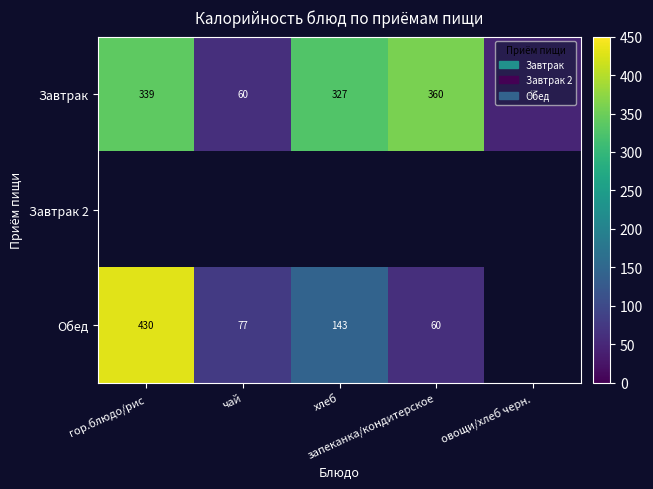

What is the sum of all Завтрак values?

1133